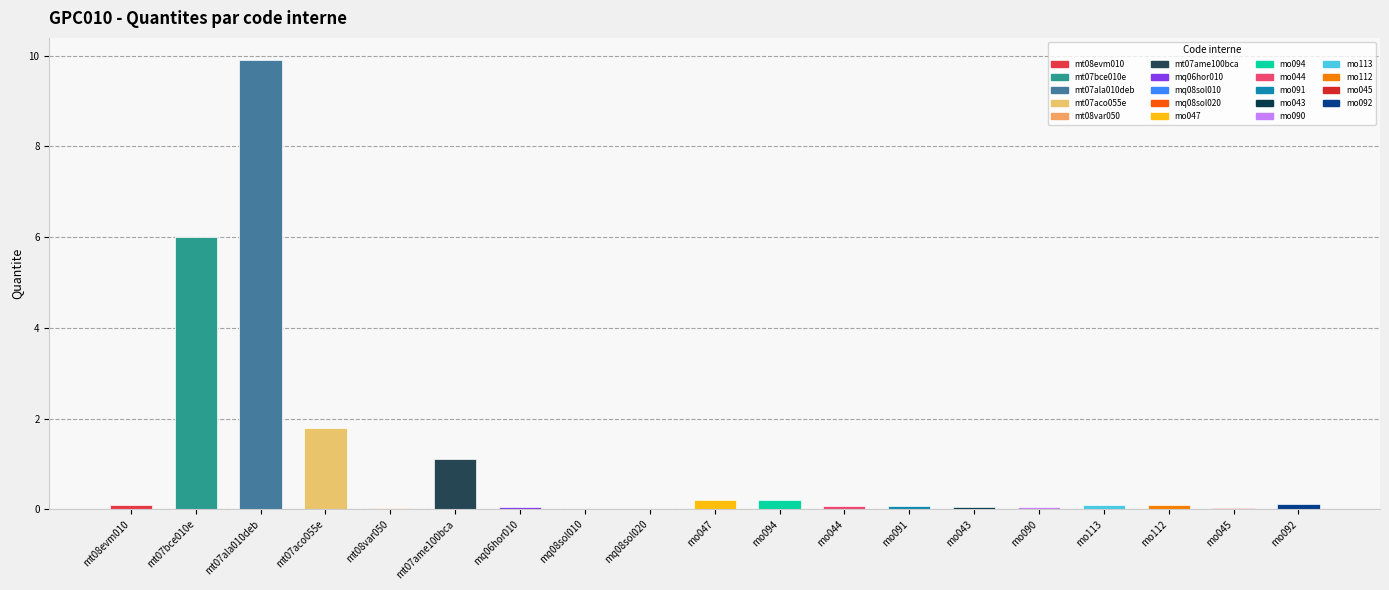

What is the value of the 10th bar from the left?

0.2